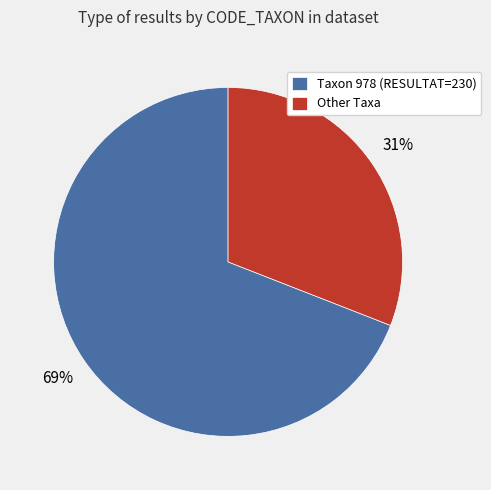

Which slice is the largest?

Taxon 978 (RESULTAT=230)